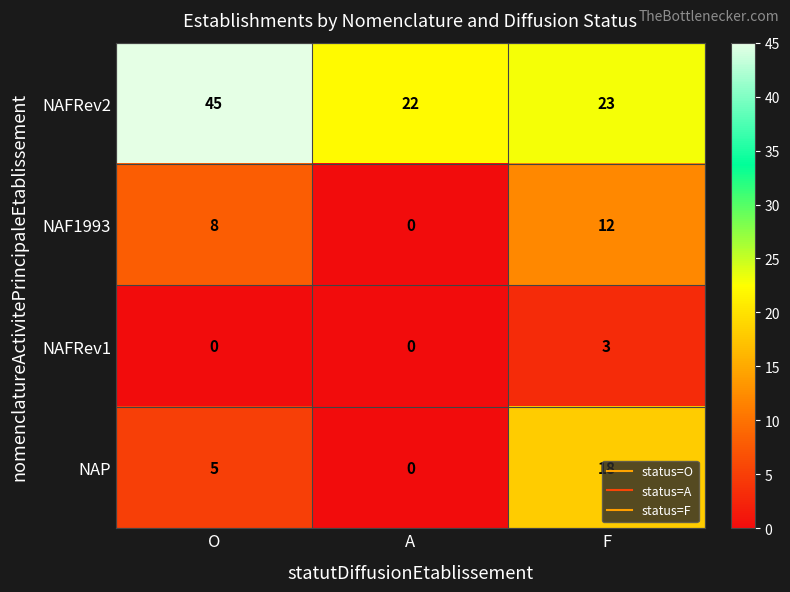

At which label is NAF1993 closest to 6?

O